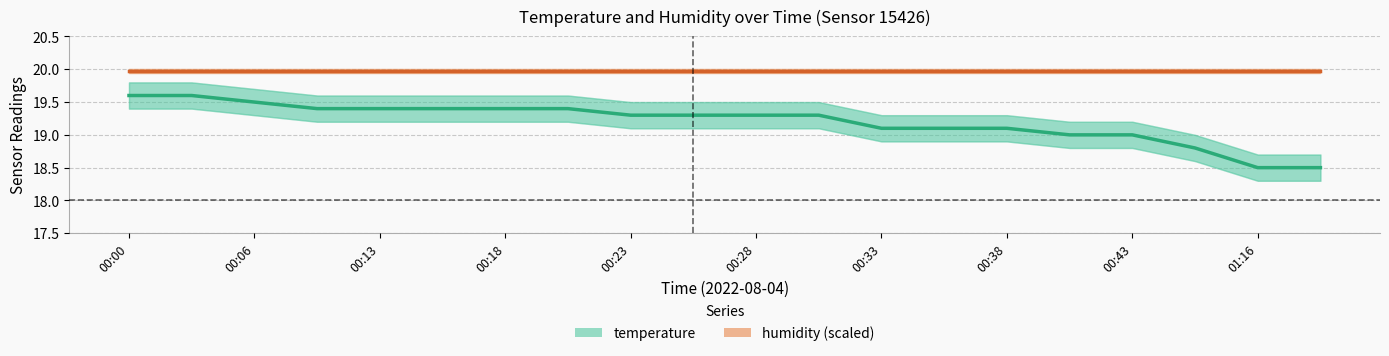

Count the number of categories in the chart.

20